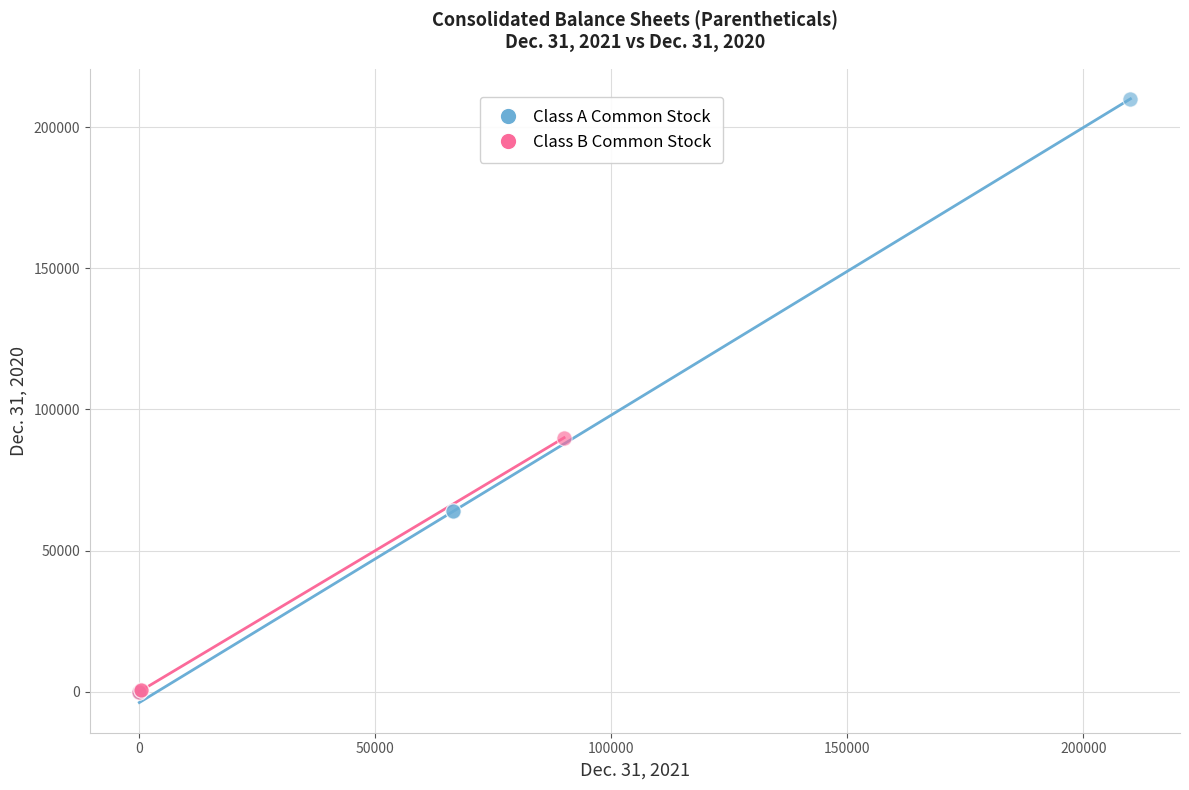

Which series reaches the maximum Y coordinate?

Class A Common Stock